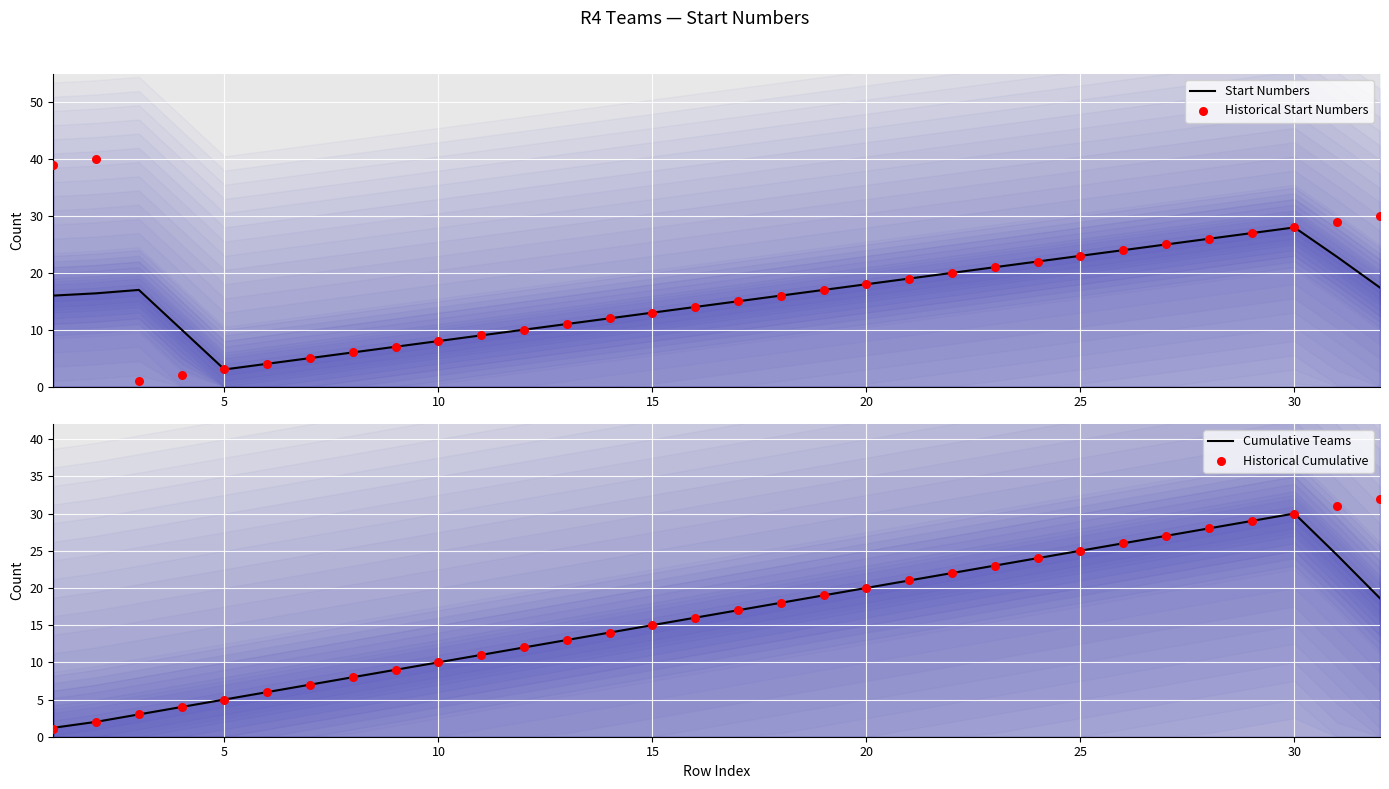

Which series has the widest spread of Y values?

Historical Start Numbers